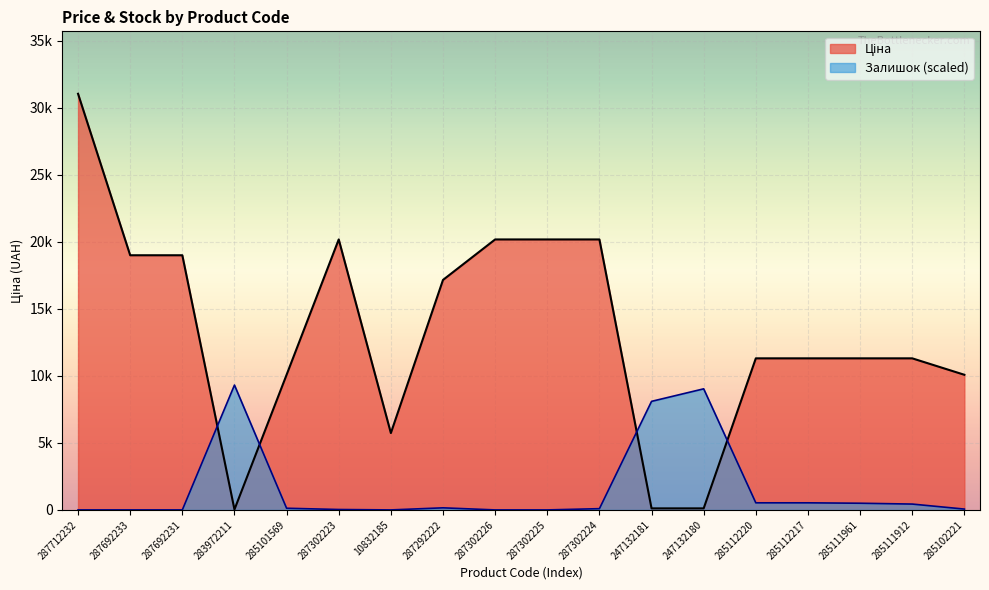

Which series ends up on top after the final intersection of Ціна and Залишок?

Ціна